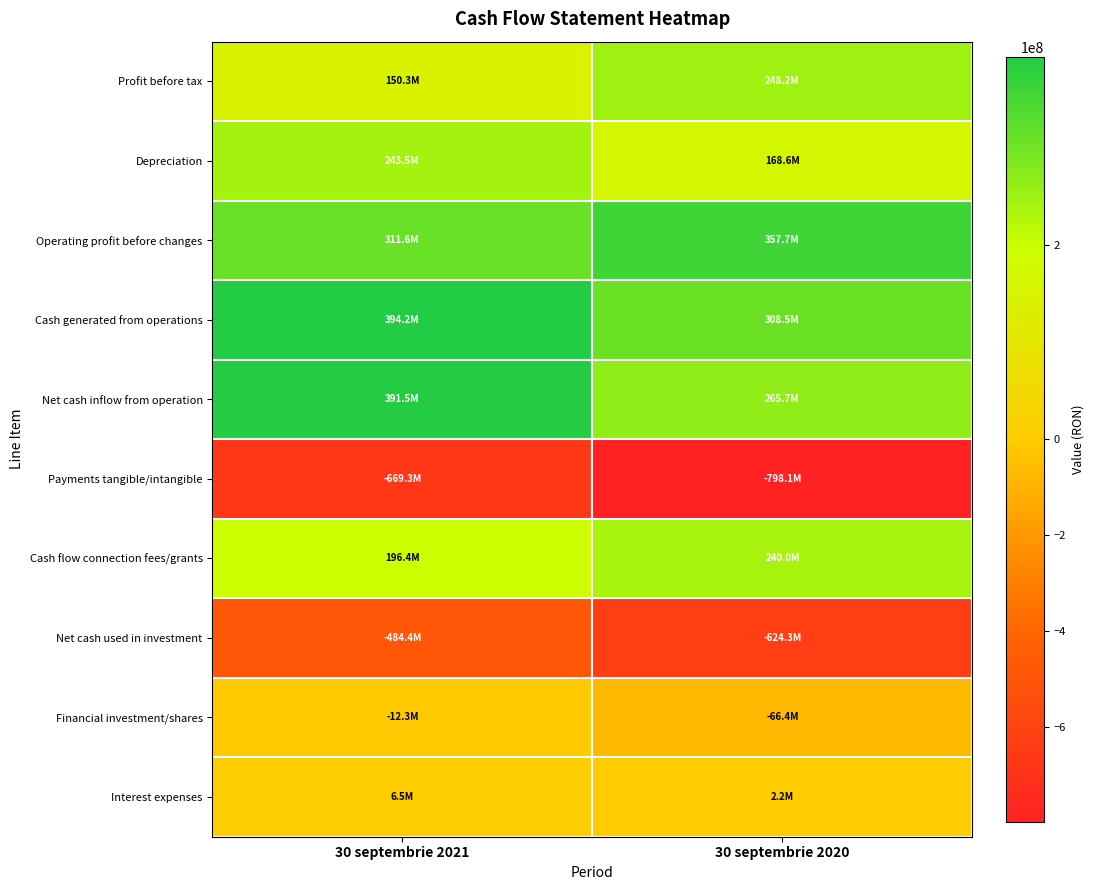

Reading right to left, transcribe all the data shown in this chart.

Profit before tax: 30 septembrie 2020=248226857	30 septembrie 2021=150270711
Depreciation: 30 septembrie 2020=168593438	30 septembrie 2021=243466818
Operating profit before changes: 30 septembrie 2020=357666097	30 septembrie 2021=311589510
Cash generated from operations: 30 septembrie 2020=308476046	30 septembrie 2021=394195556
Net cash inflow from operation: 30 septembrie 2020=265683015	30 septembrie 2021=391516606
Payments tangible/intangible: 30 septembrie 2020=-798130441	30 septembrie 2021=-669254366
Cash flow connection fees/grants: 30 septembrie 2020=240004763	30 septembrie 2021=196390577
Net cash used in investment: 30 septembrie 2020=-624304998	30 septembrie 2021=-484387614
Financial investment/shares: 30 septembrie 2020=-66393369	30 septembrie 2021=-12303322
Interest expenses: 30 septembrie 2020=2151316	30 septembrie 2021=6496263